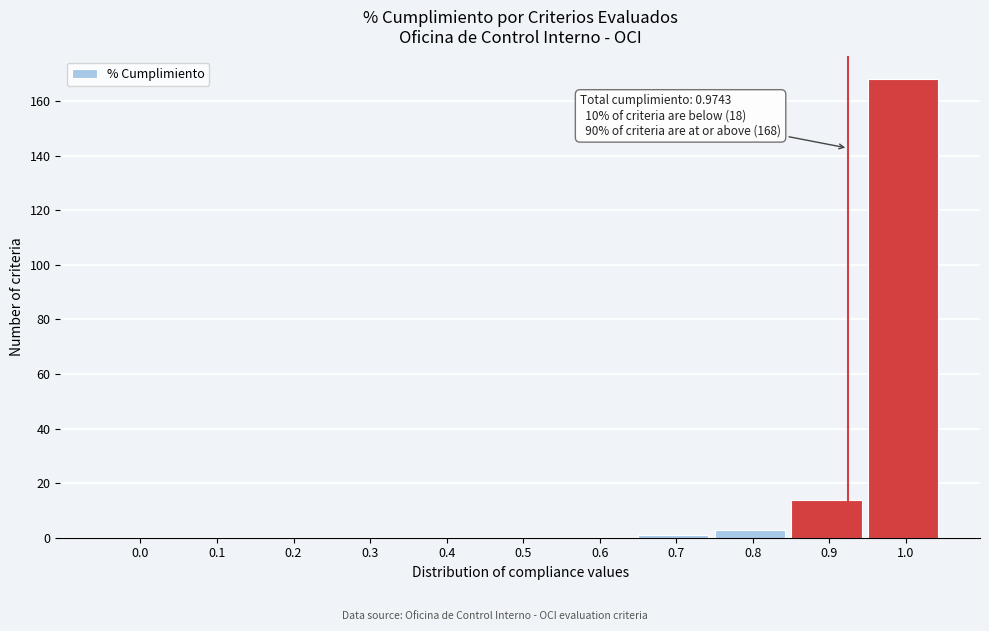

Reading left to right, transcribe all the data shown in this chart.

0.0=0	0.1=0	0.2=0	0.3=0	0.4=0	0.5=0	0.6=0	0.7=1	0.8=3	0.9=14	1.0=168